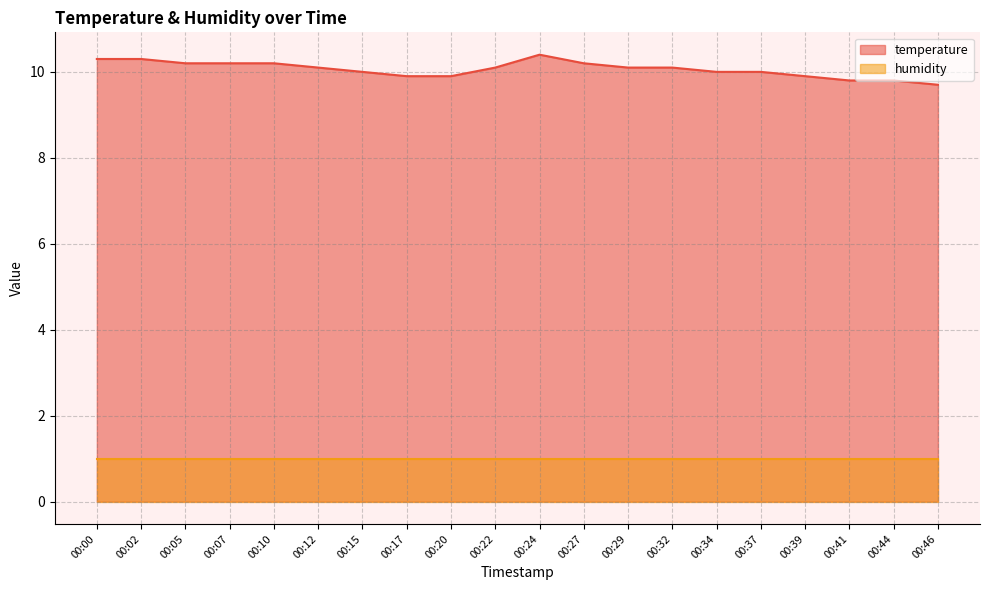

How many points are higher than both their immediate neighbors (excluding endpoints)?

1